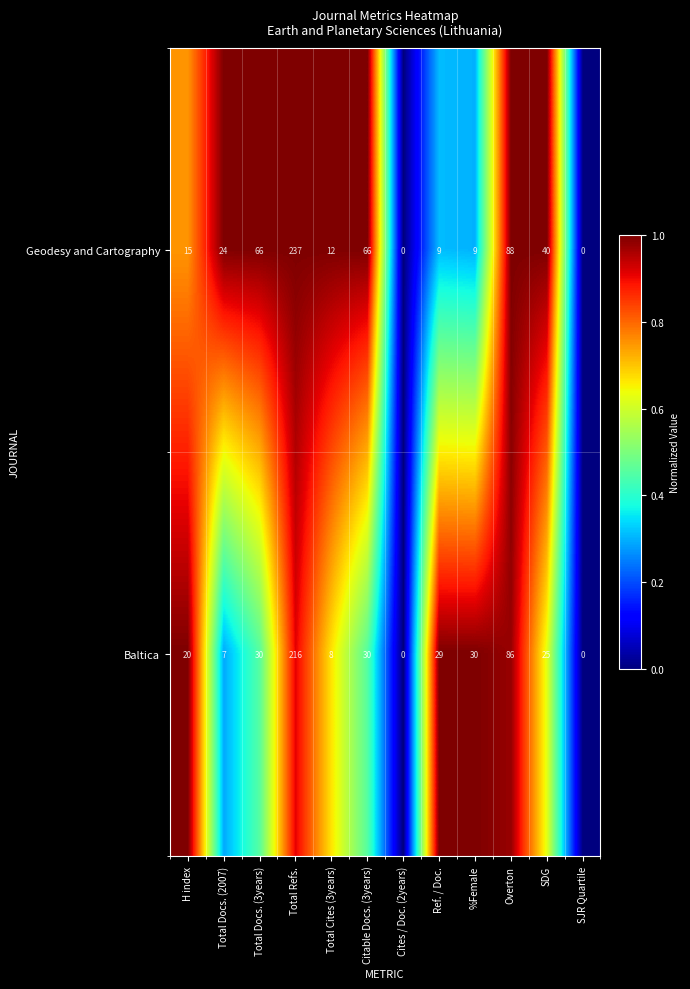

At SDG, list the series in order from largest to smallest.

Geodesy and Cartography, Baltica